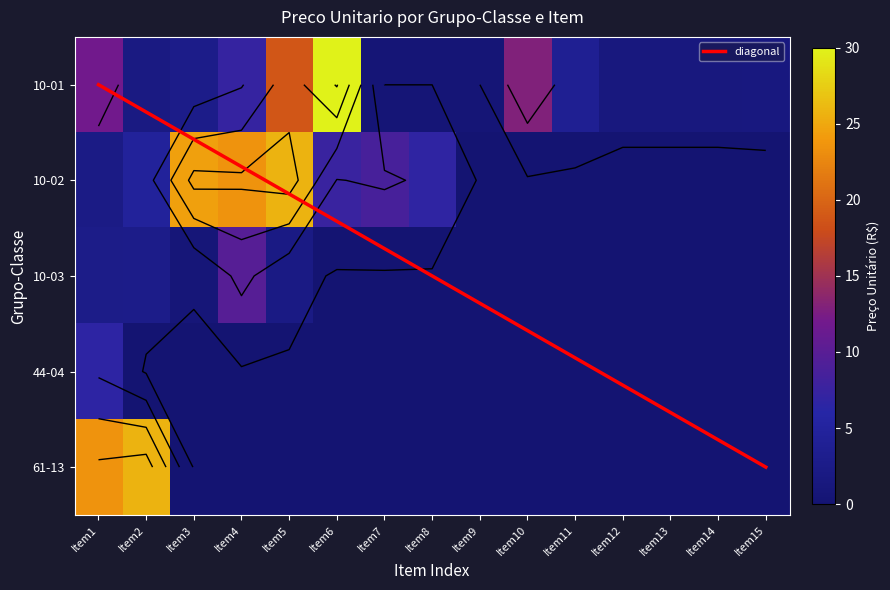

Reading left to right, what are all the values shown in this chart?

10-01: 11.9	2.0	2.8	7.2	18.8	30.0	0.5	0.5	0.5	13.0	3.9	1.4	1.4	1.4	1.6
10-02: 2.3	4.8	24.4	23.6	25.7	7.5	8.6	6.7	0.0	0.0	0.0	0.0	0.0	0.0	0.0
10-03: 2.7	2.8	0.8	9.8	2.2	0.0	0.0	0.0	0.0	0.0	0.0	0.0	0.0	0.0	0.0
44-04: 6.7	0.0	0.0	0.0	0.0	0.0	0.0	0.0	0.0	0.0	0.0	0.0	0.0	0.0	0.0
61-13: 23.6	25.7	0.0	0.0	0.0	0.0	0.0	0.0	0.0	0.0	0.0	0.0	0.0	0.0	0.0